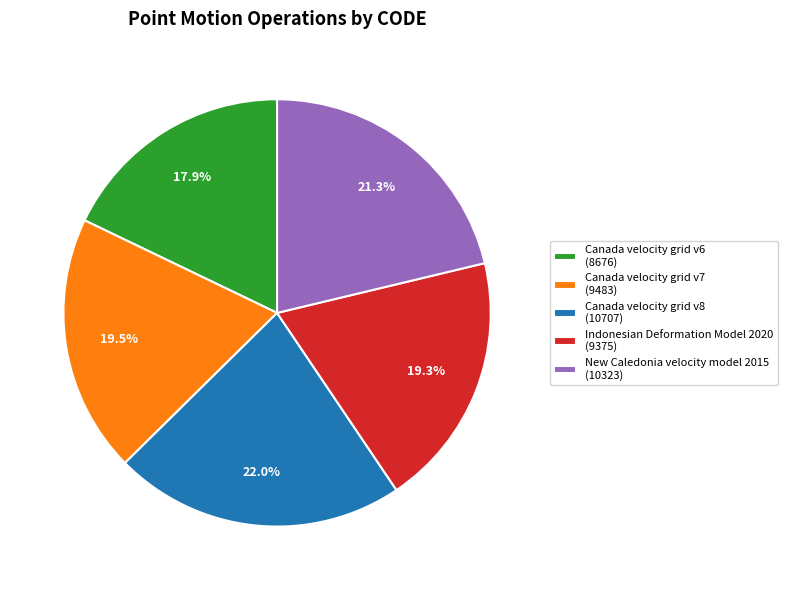

Is there any slice that represents more than half of the pie?

No